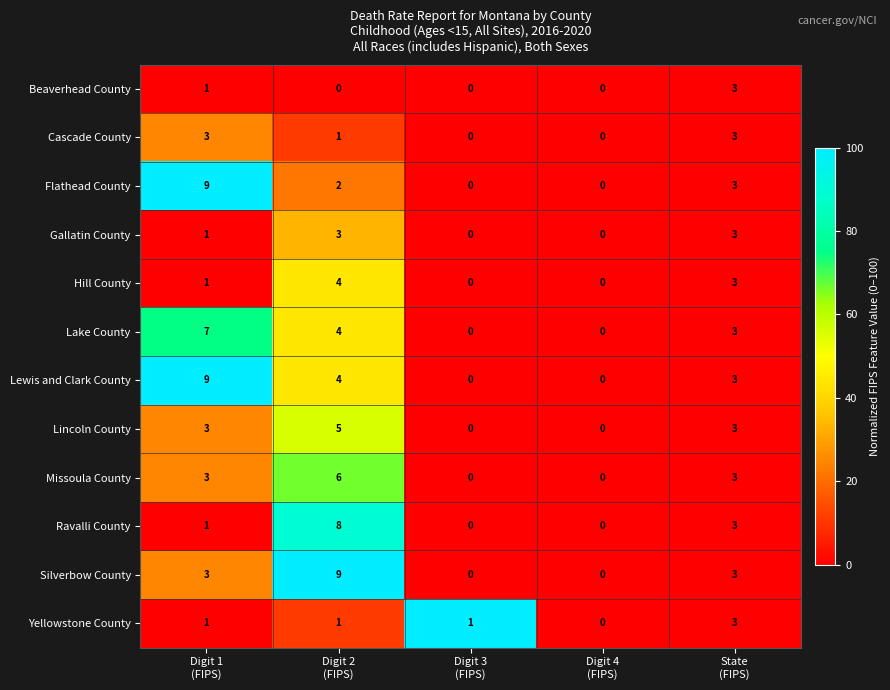

What is the maximum value shown in the chart?

9